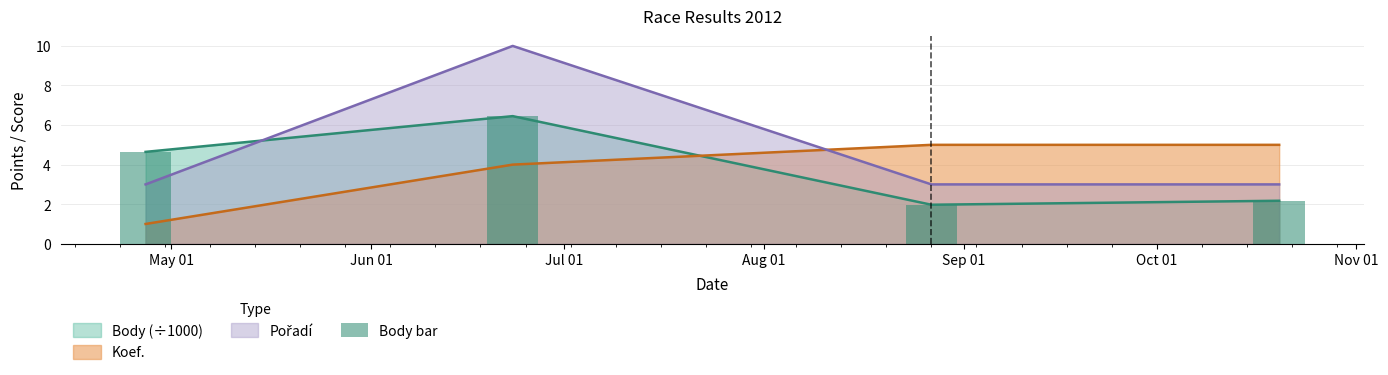

What is the maximum value for Body (÷1000)?

6.5